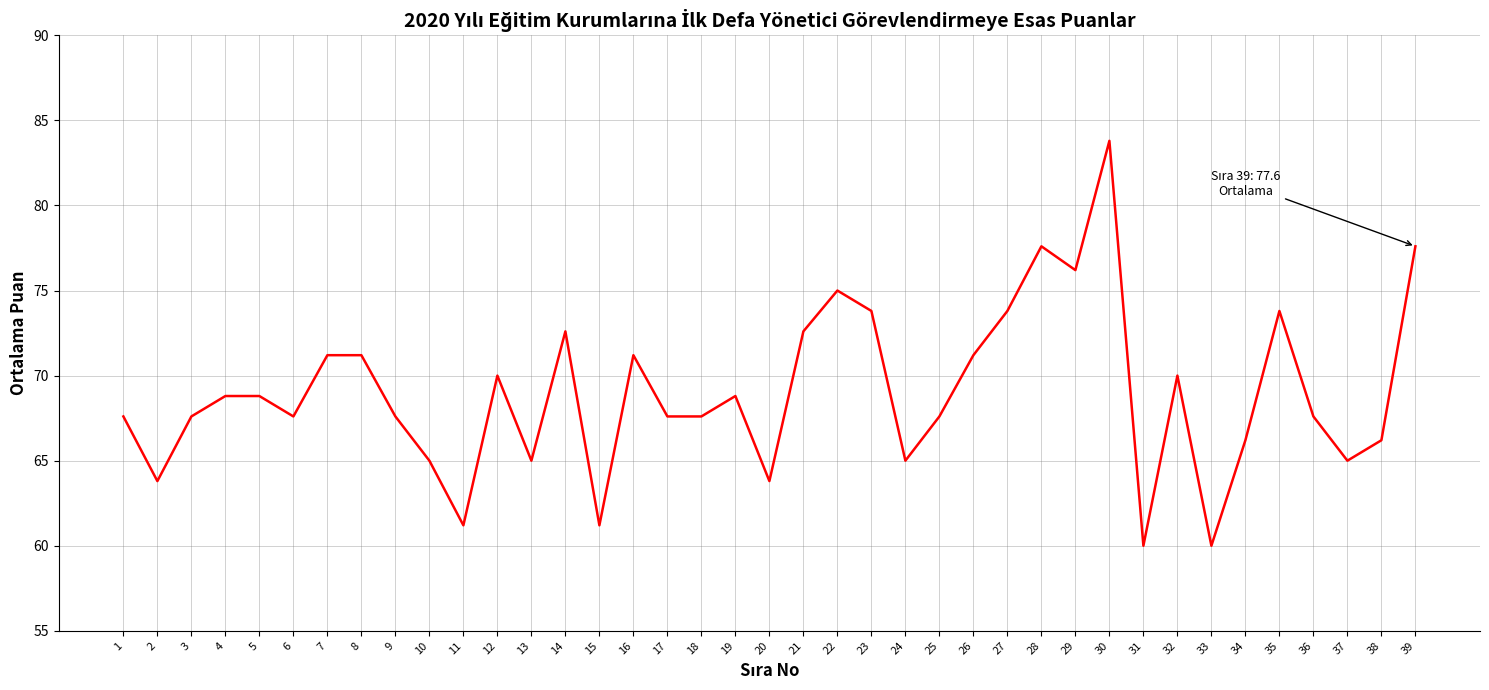

True or false: the data shows 66.2 at 34.

True